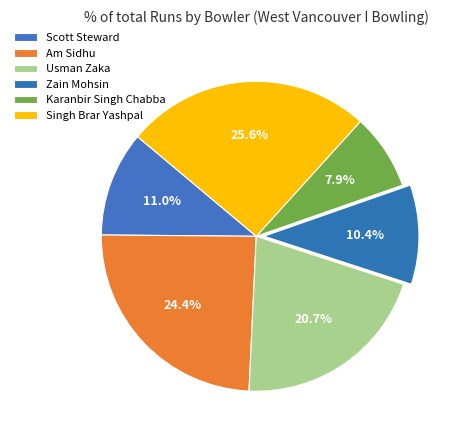

How many segments does this pie chart have?

6